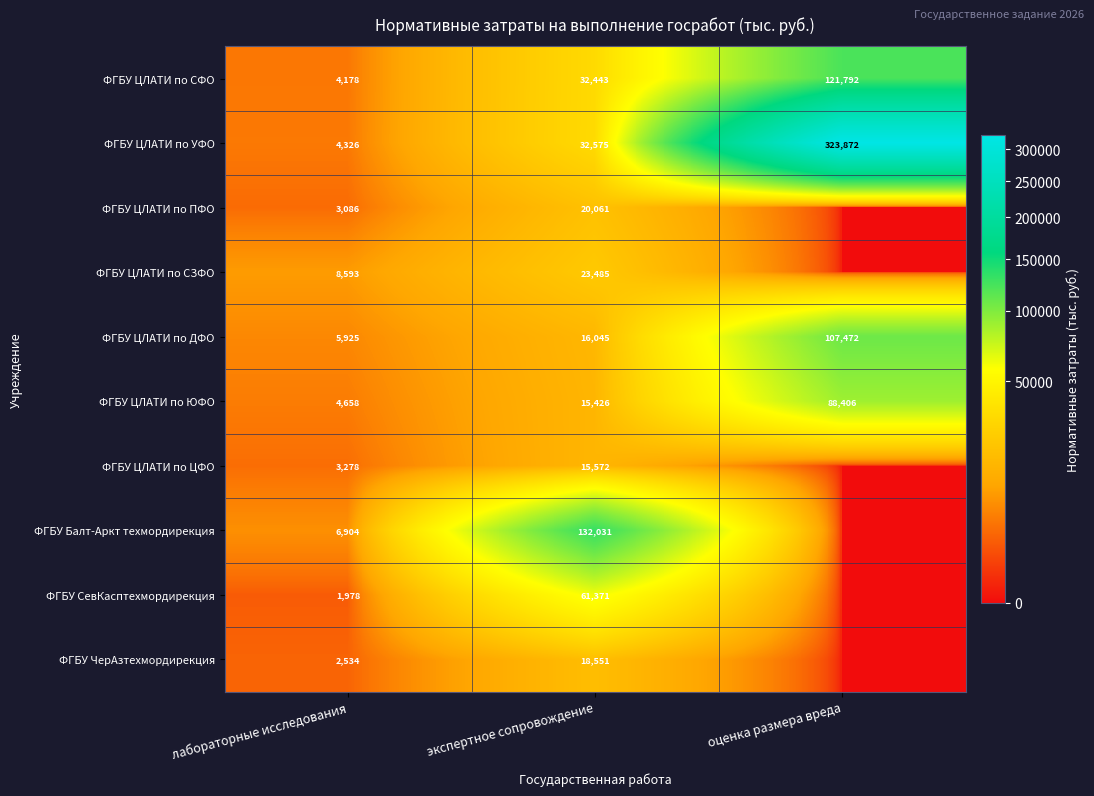

At which label is ФГБУ ЦЛАТИ по ДФО closest to 56698?

экспертное сопровождение